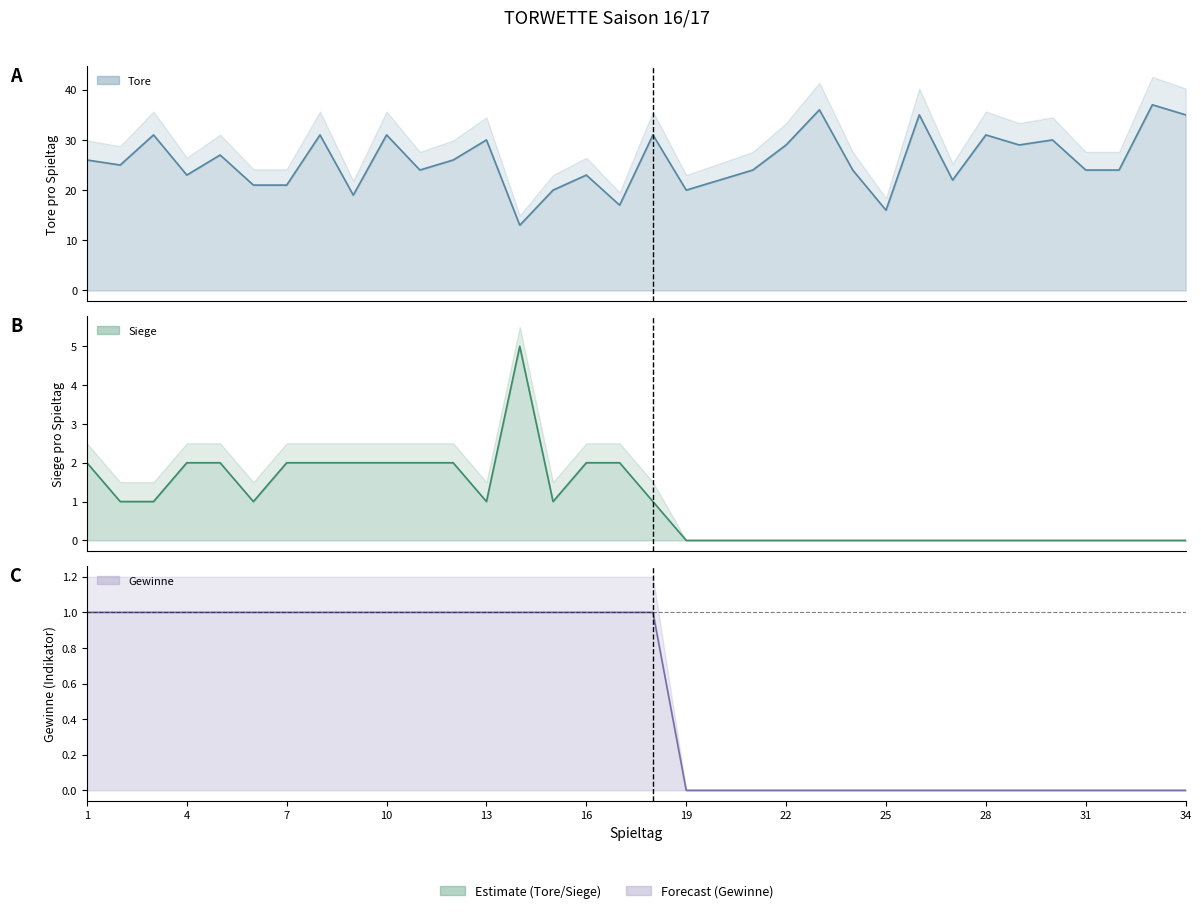

True or false: Tore and Gewinne intersect in this chart.

False